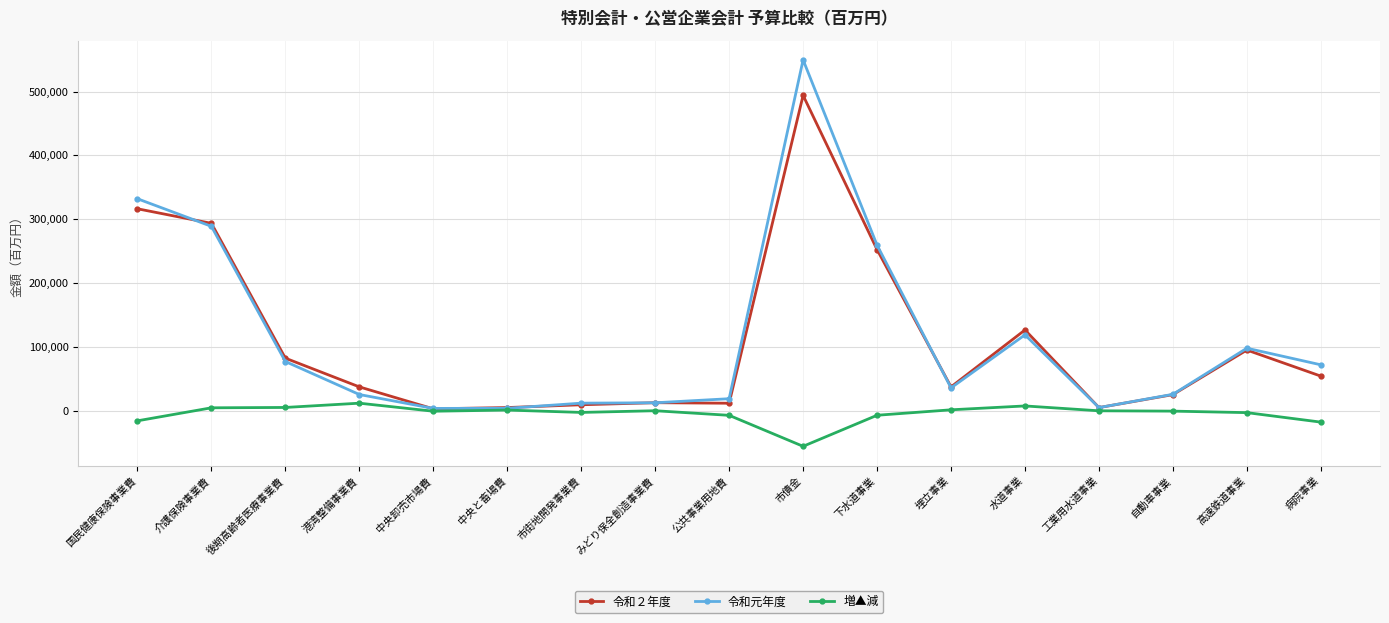

True or false: 令和元年度 has more than 0 points higher than both neighbors.

True